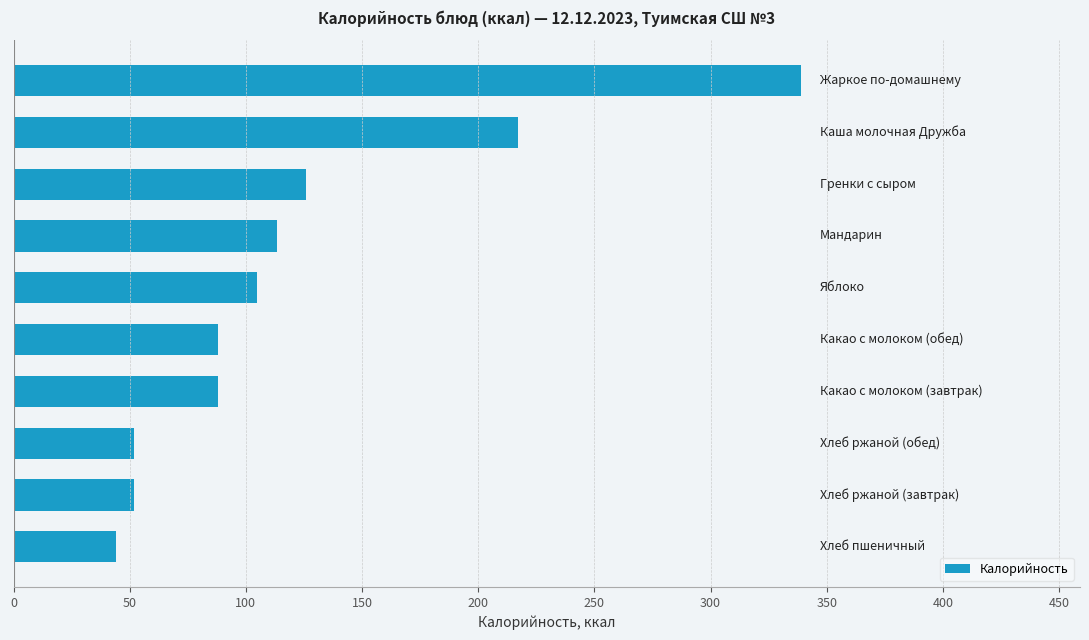

What is the average value?

122.5